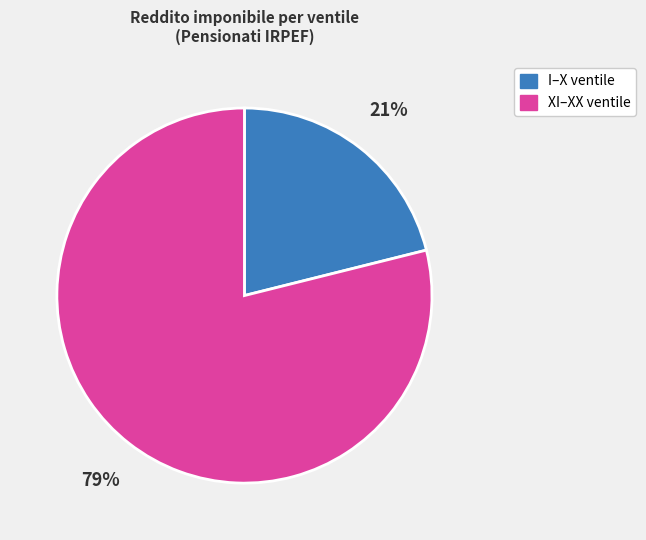

Does any single category account for the majority?

Yes